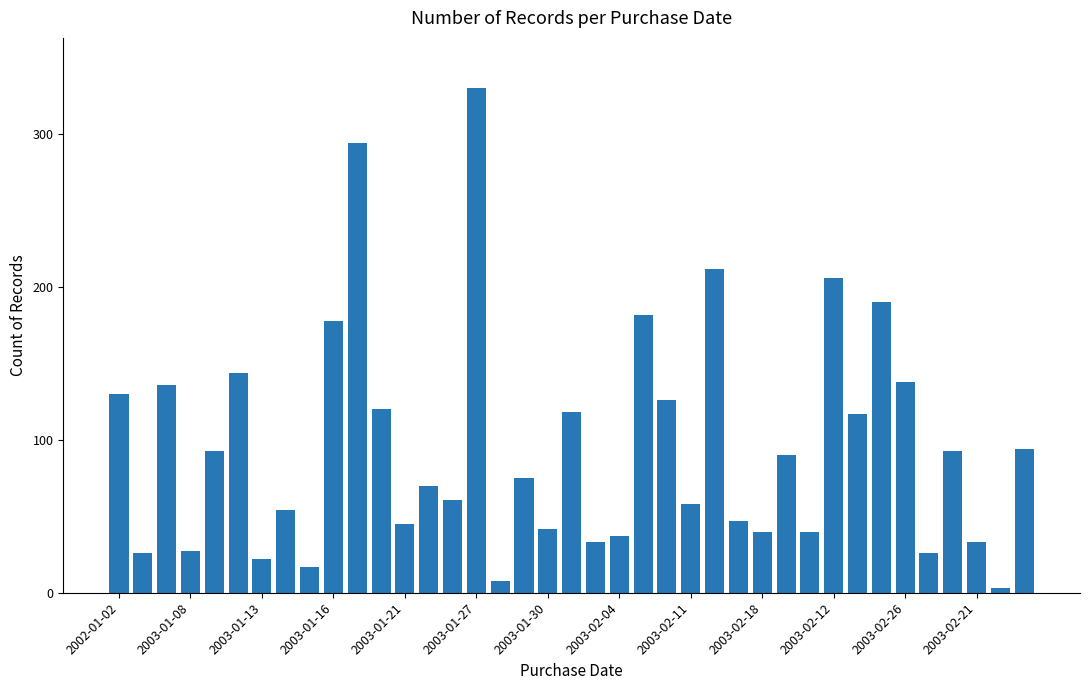

How many series are shown in this chart?

1